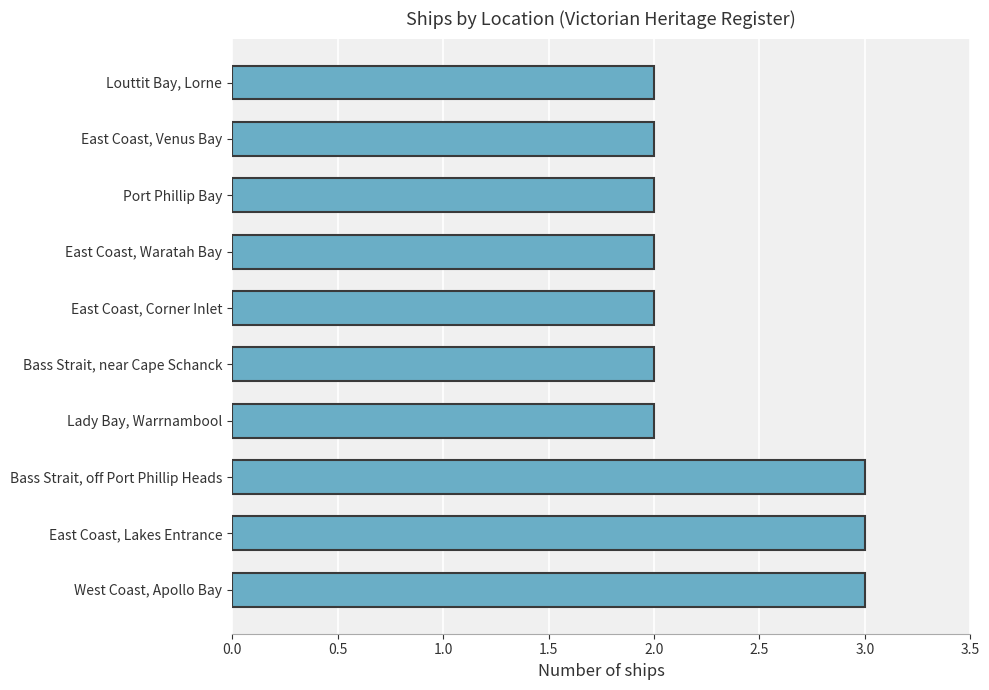

What is the difference between the maximum and minimum values?

1